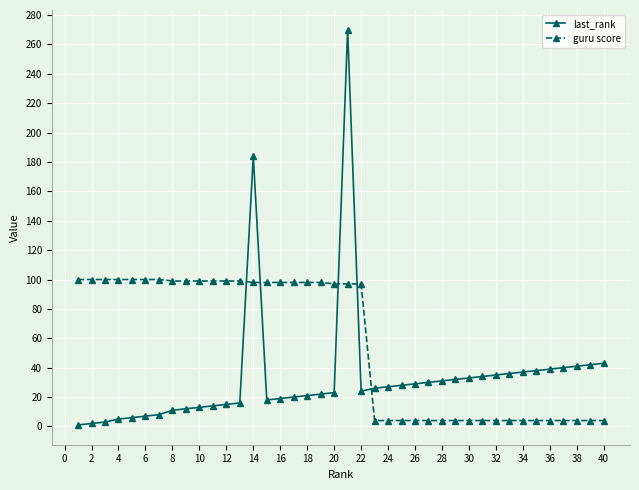

List the series in order of their overall mean, lowest first.

last_rank, guru score